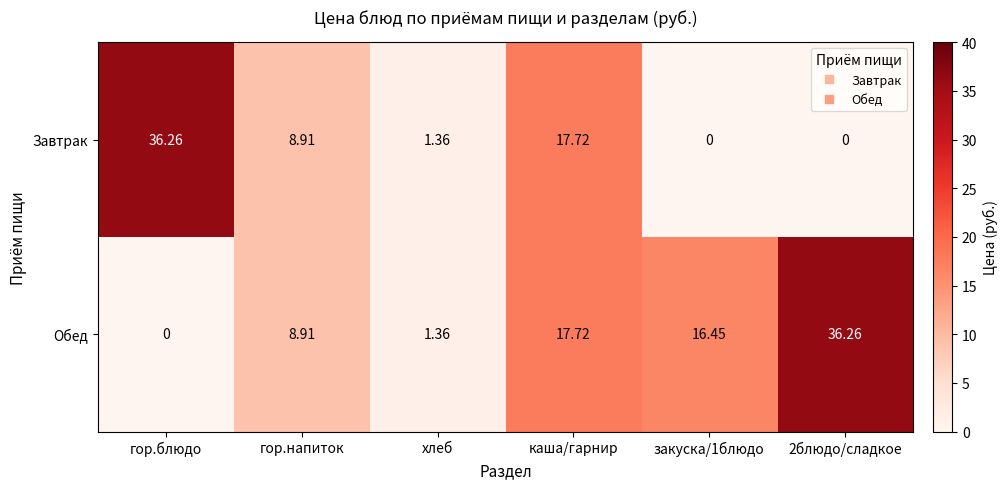

Which series has the largest total across all categories?

Обед